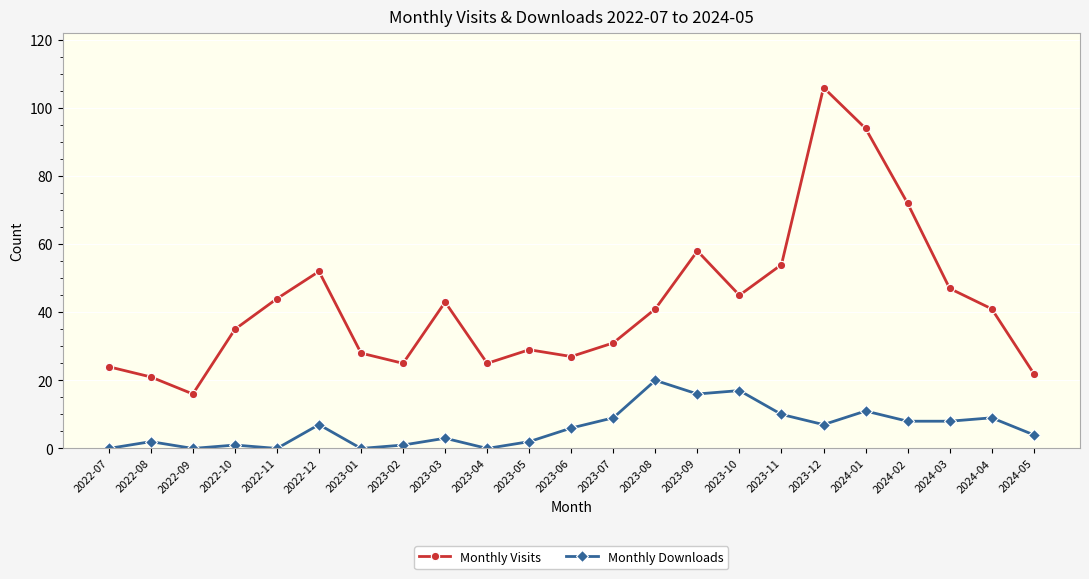

Reading left to right, what are all the values shown in this chart?

Monthly Visits: 2022-07=24	2022-08=21	2022-09=16	2022-10=35	2022-11=44	2022-12=52	2023-01=28	2023-02=25	2023-03=43	2023-04=25	2023-05=29	2023-06=27	2023-07=31	2023-08=41	2023-09=58	2023-10=45	2023-11=54	2023-12=106	2024-01=94	2024-02=72	2024-03=47	2024-04=41	2024-05=22
Monthly Downloads: 2022-07=0	2022-08=2	2022-09=0	2022-10=1	2022-11=0	2022-12=7	2023-01=0	2023-02=1	2023-03=3	2023-04=0	2023-05=2	2023-06=6	2023-07=9	2023-08=20	2023-09=16	2023-10=17	2023-11=10	2023-12=7	2024-01=11	2024-02=8	2024-03=8	2024-04=9	2024-05=4